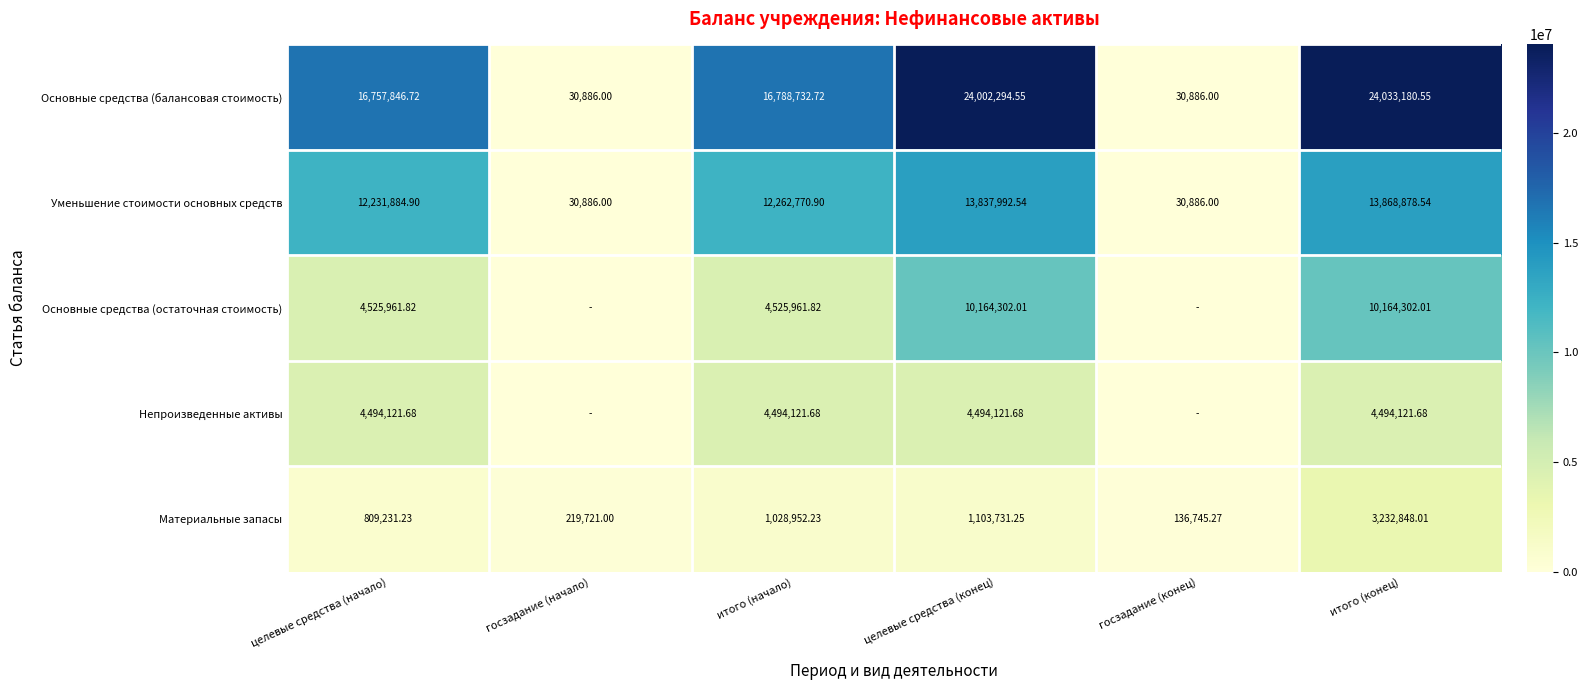

At итого (конец), list the series in order from smallest to largest.

Материальные запасы, Непроизведенные активы, Основные средства (остаточная стоимость), Уменьшение стоимости основных средств, Основные средства (балансовая стоимость)